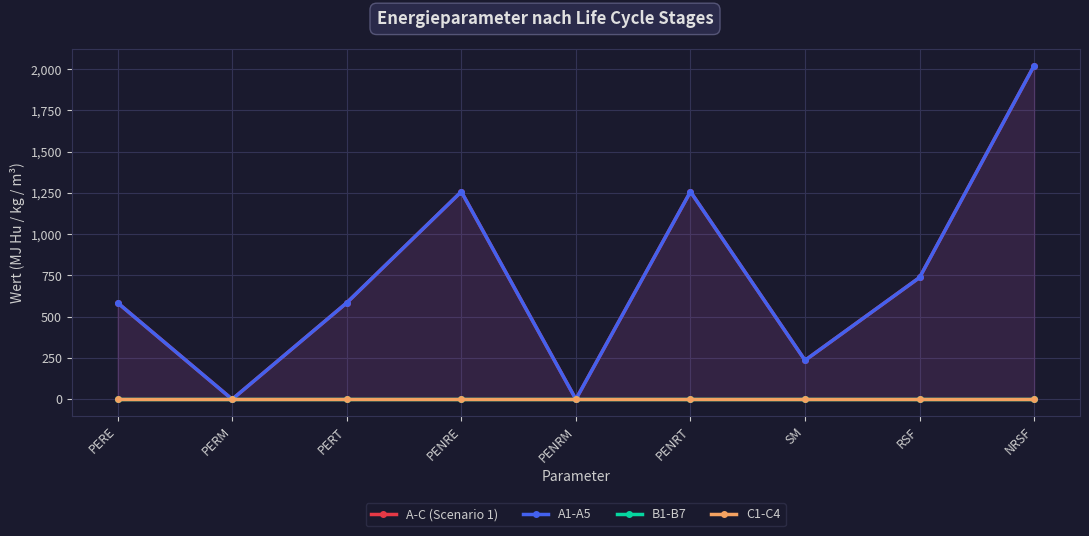

Which has a higher value, PENRT or RSF?

PENRT